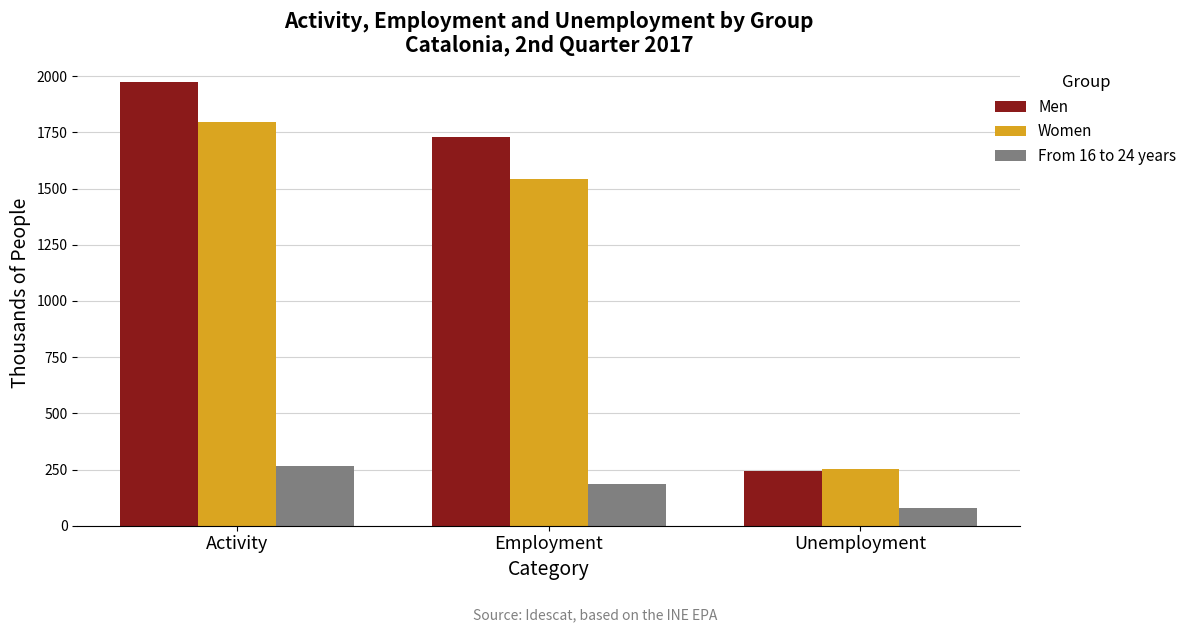

Reading left to right, transcribe all the data shown in this chart.

Men: Activity=1972.1	Employment=1729.0	Unemployment=243.1
Women: Activity=1795.8	Employment=1541.5	Unemployment=254.4
From 16 to 24 years: Activity=265.2	Employment=184.4	Unemployment=80.8